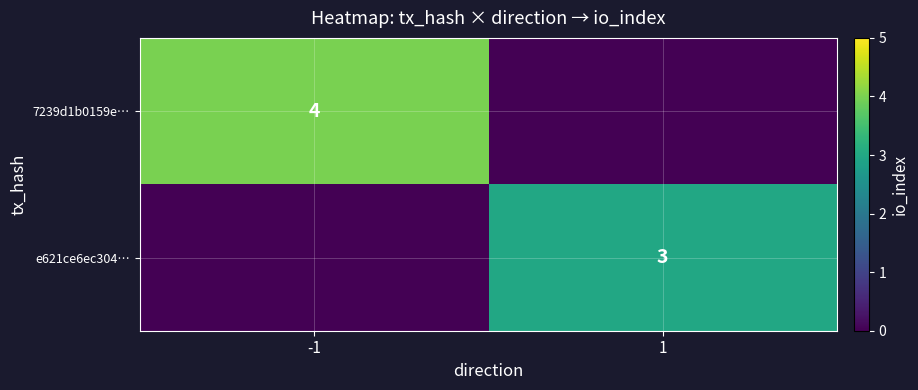

At which category does the chart reach its minimum across all series?

1